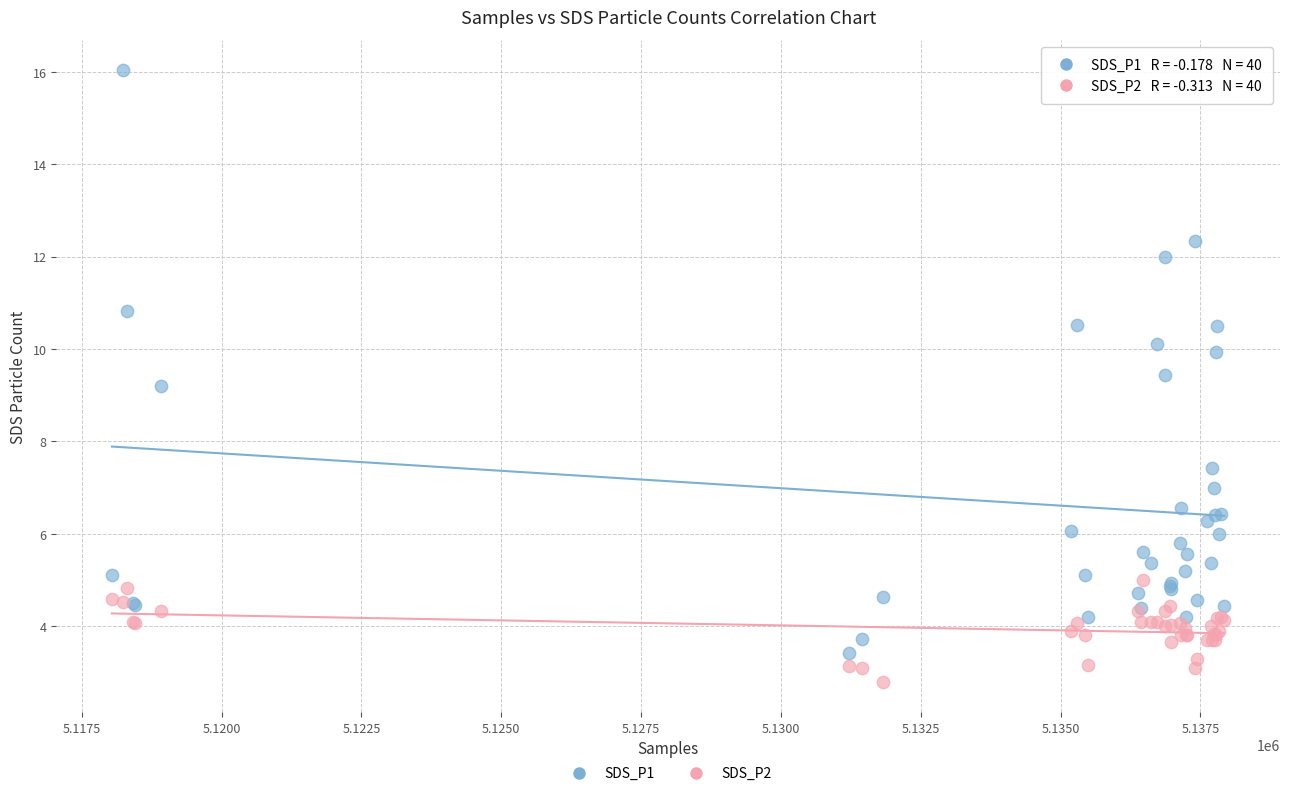

Which series contains the lowest Y value?

SDS_P2